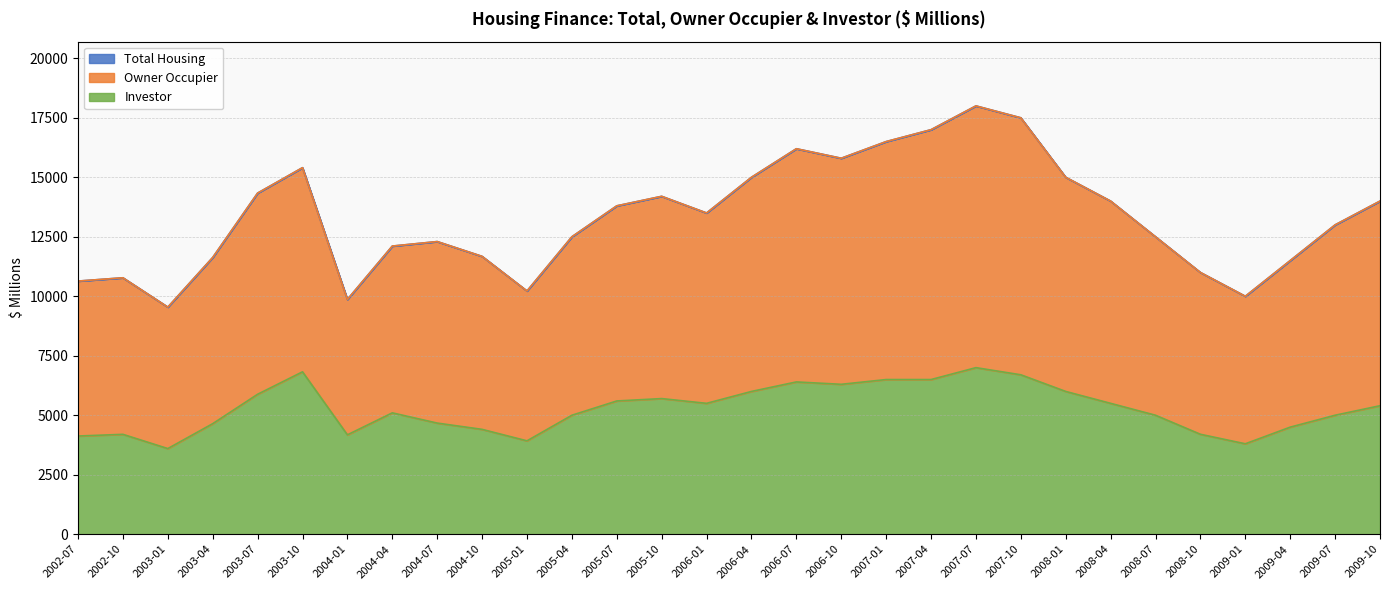

Reading left to right, what are all the values shown in this chart?

Total Housing: 10638.2	10776.5	9543.6	11630.7	14335.5	15403.7	9866.8	12109.2	12298.6	11676.7	10221.7	12500.0	13800.0	14200.0	13500.0	15000.0	16200.0	15800.0	16500.0	17000.0	18000.0	17500.0	15000.0	14000.0	12500.0	11000.0	10000.0	11500.0	13000.0	14000.0
Owner Occupier: 10638.2	10776.5	9543.6	11630.7	14335.5	15403.7	9866.7	12109.2	12298.6	11676.7	10221.7	12500.0	13800.0	14200.0	13500.0	15000.0	16200.0	15800.0	16500.0	17000.0	18000.0	17500.0	15000.0	14000.0	12500.0	11000.0	10000.0	11500.0	13000.0	14000.0
Investor: 4126.6	4197.5	3599.2	4646.2	5881.7	6825.2	4176.8	5100.1	4670.6	4406.6	3923.7	5000.0	5600.0	5700.0	5500.0	6000.0	6400.0	6300.0	6500.0	6500.0	7000.0	6700.0	6000.0	5500.0	5000.0	4200.0	3800.0	4500.0	5000.0	5400.0